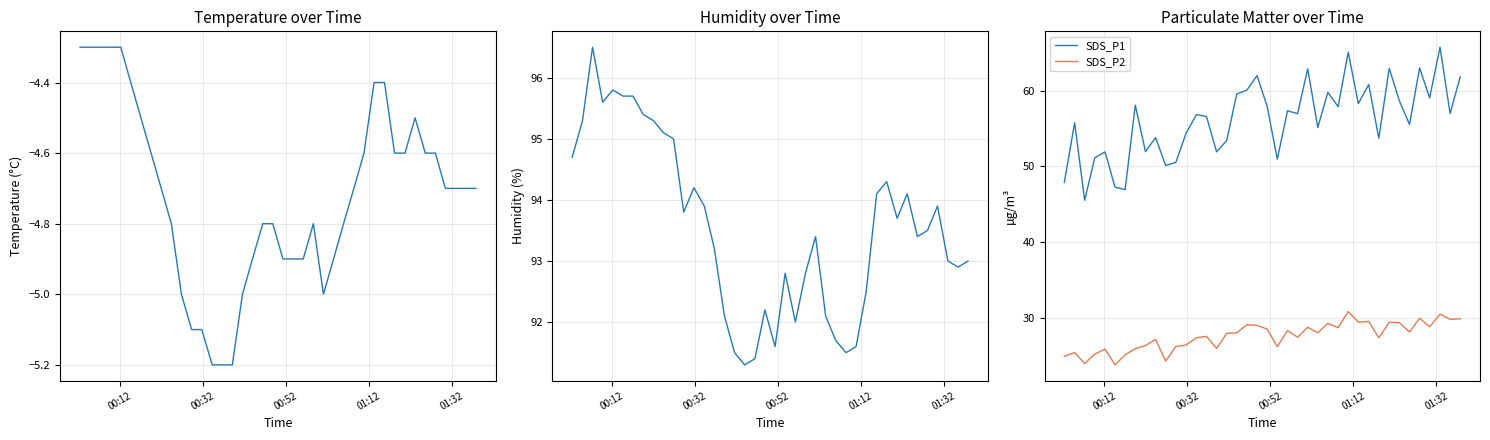

What is the highest value of the SDS_P1 series?

65.7